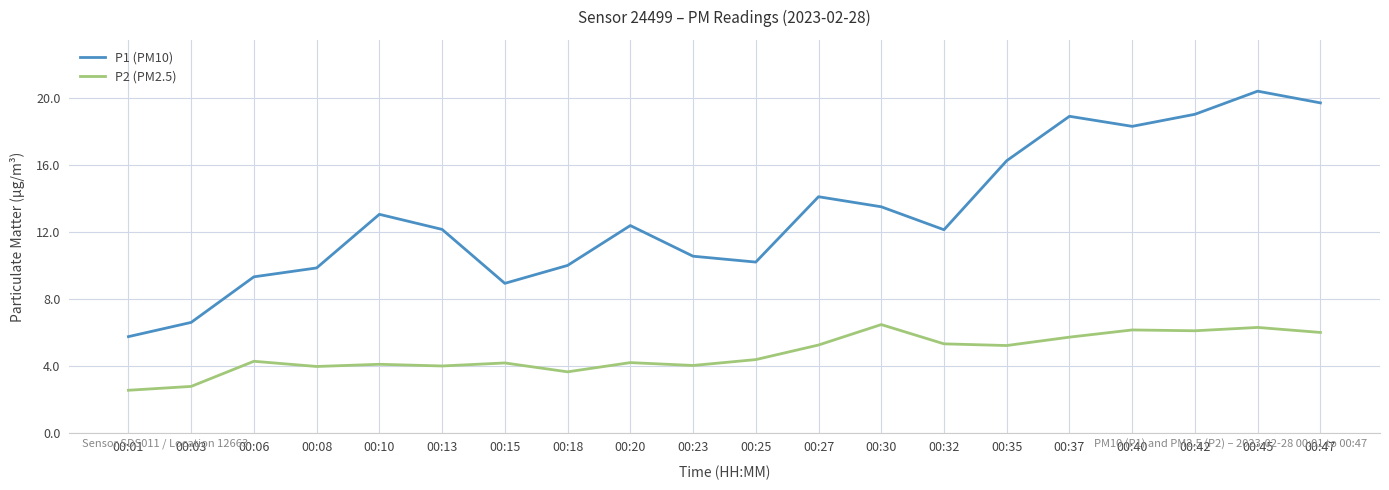

The P1 (PM10) series shows 5.2 at 00:32. True or false?

False